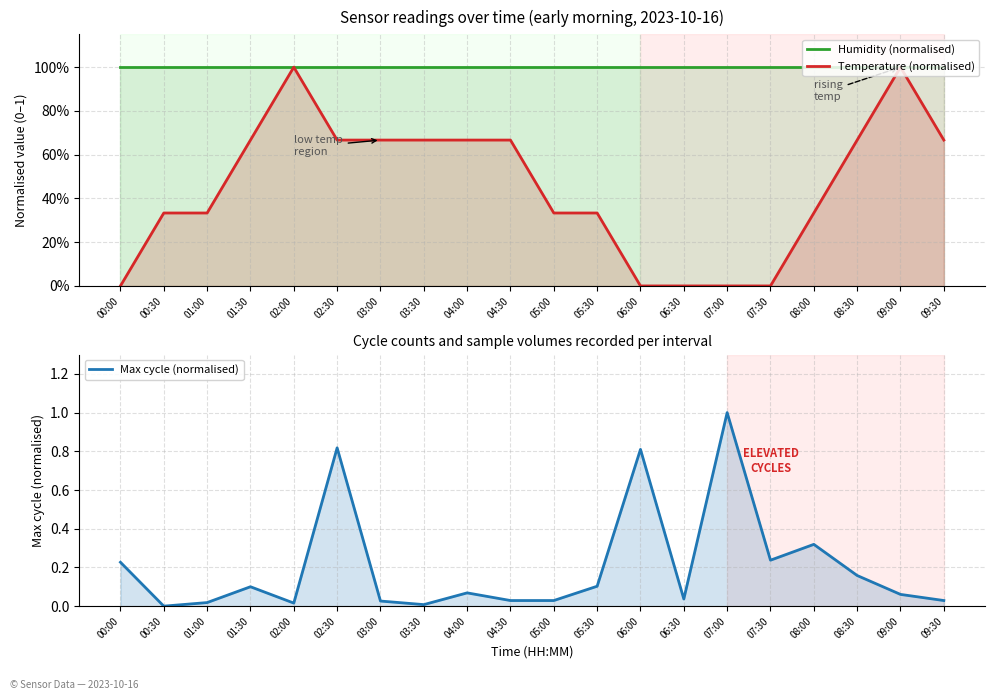

Which series has the largest range (max minus min)?

Max cycle (normalised)